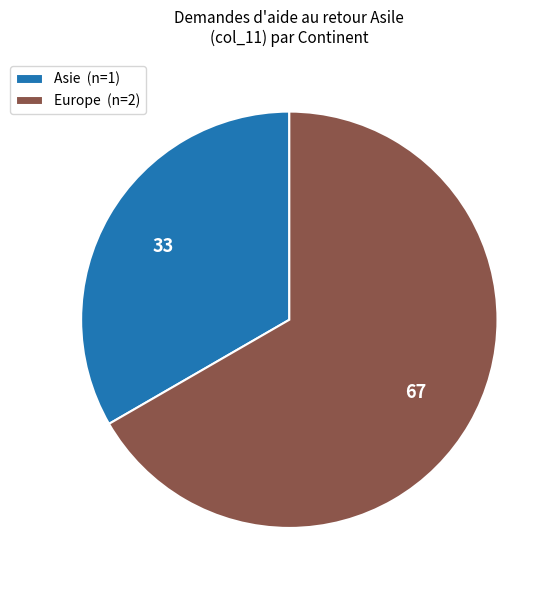

Rank the categories by value from lowest to highest.

Asie, Europe